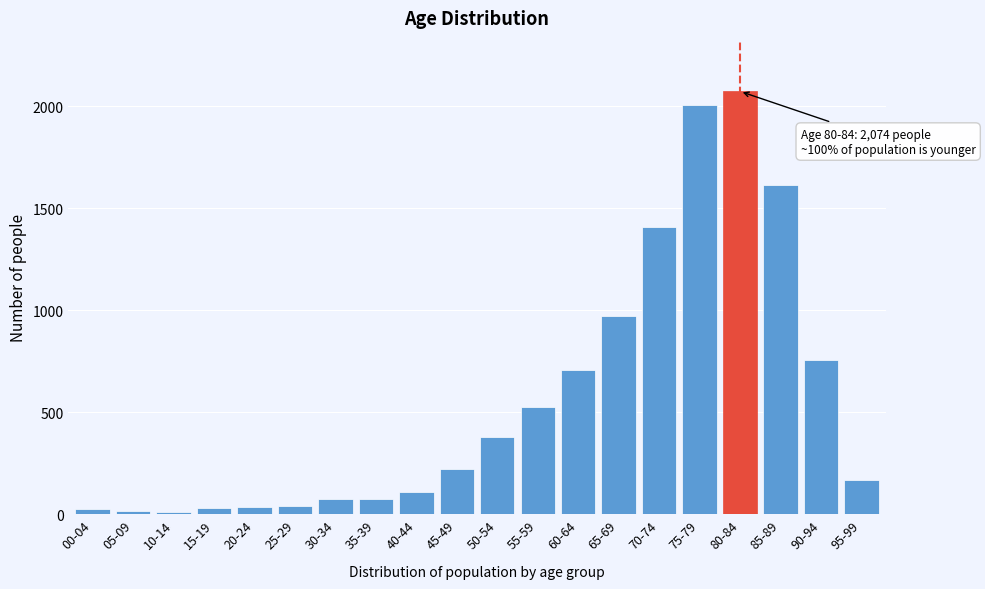

The value at 65-69 is 389. True or false?

False